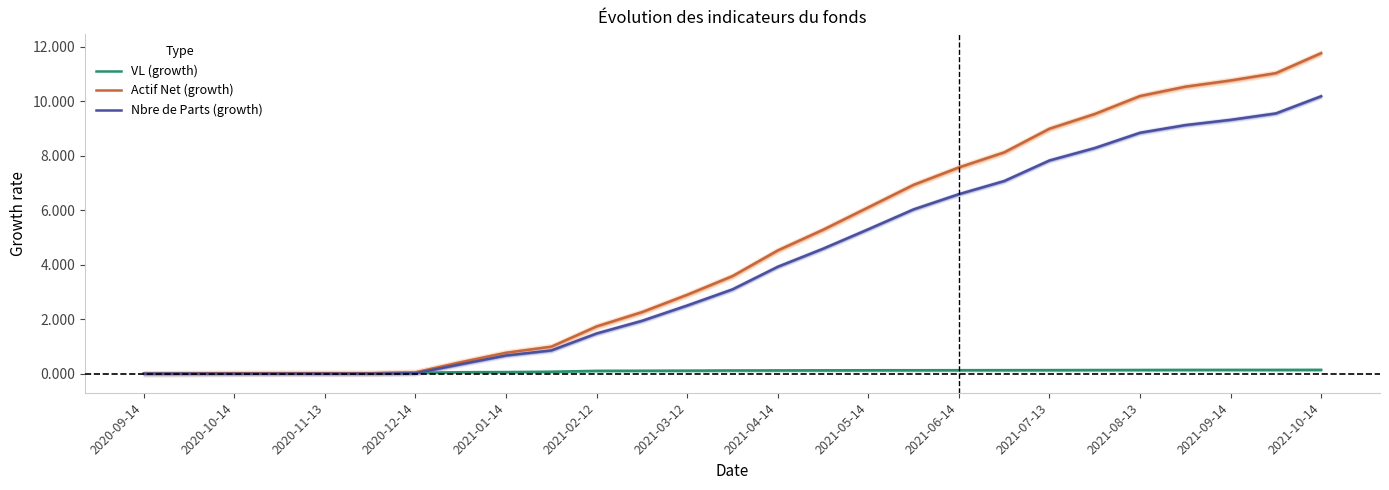

Which category has the lowest value in the Nbre de Parts (growth) series?

2020-09-14